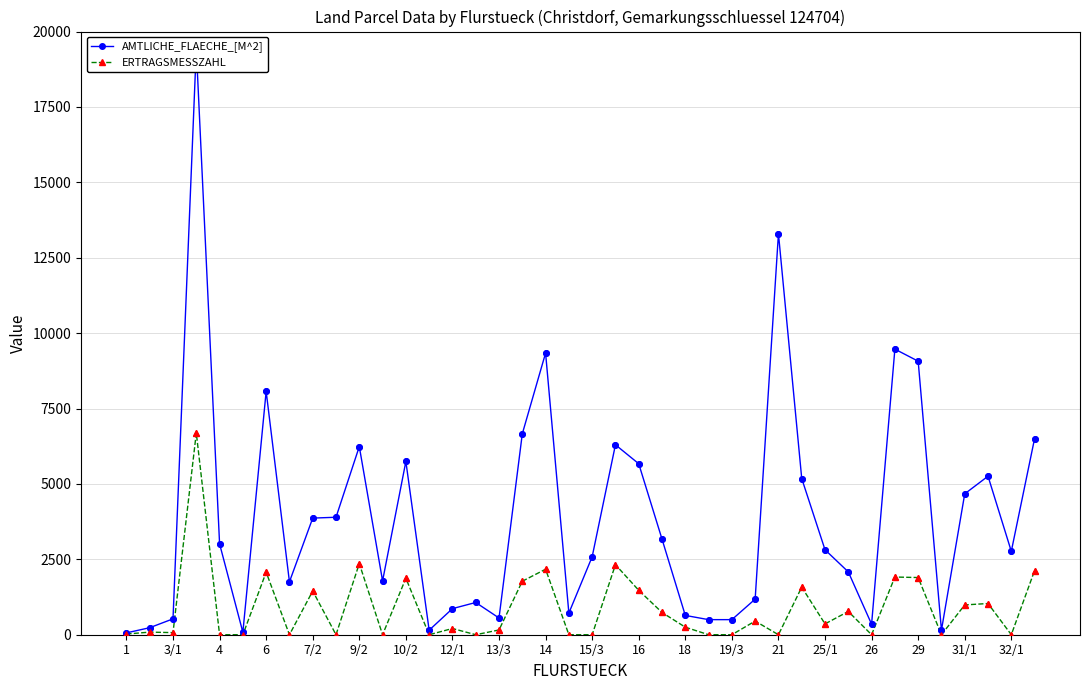

What are all the series names shown in the legend?

AMTLICHE_FLAECHE_[M^2], ERTRAGSMESSZAHL